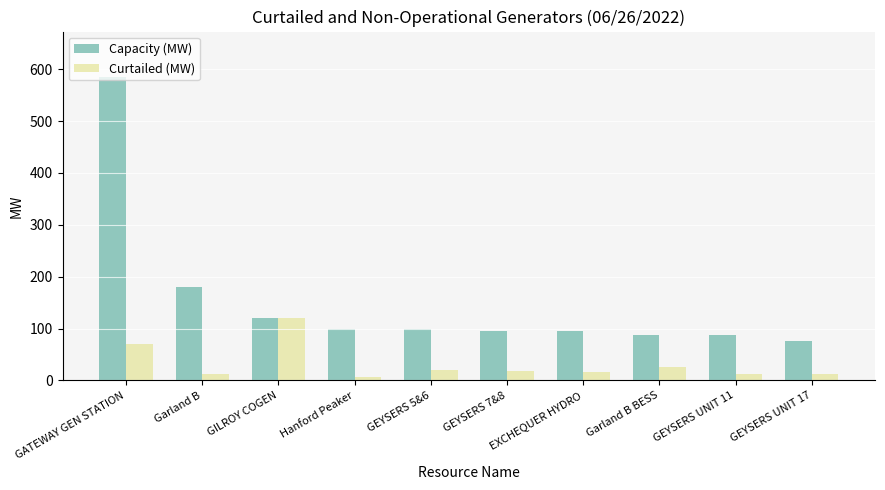

At which category does the chart reach its minimum across all series?

Hanford Peaker